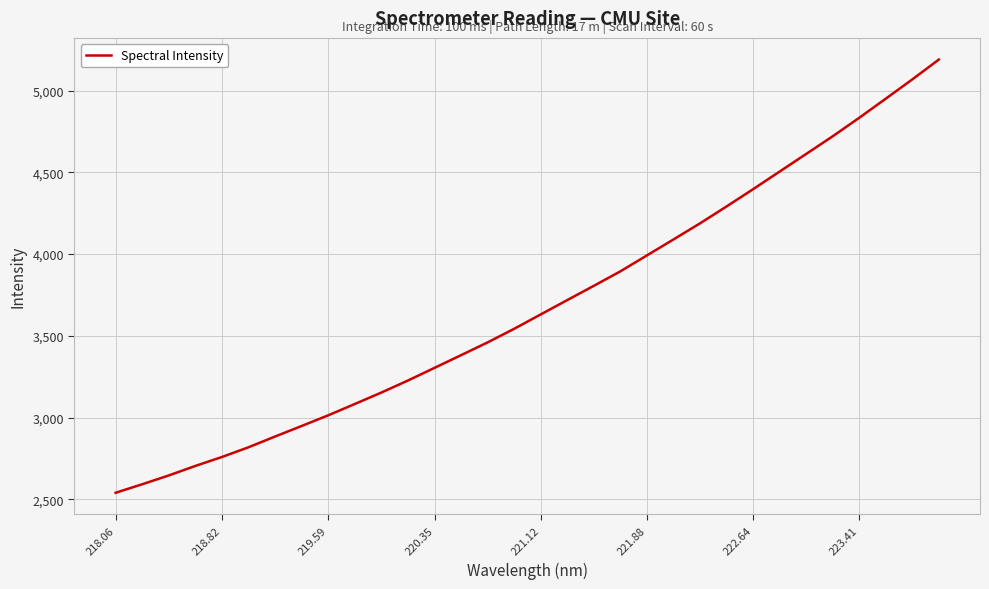

What is the greatest value displayed?

5189.9